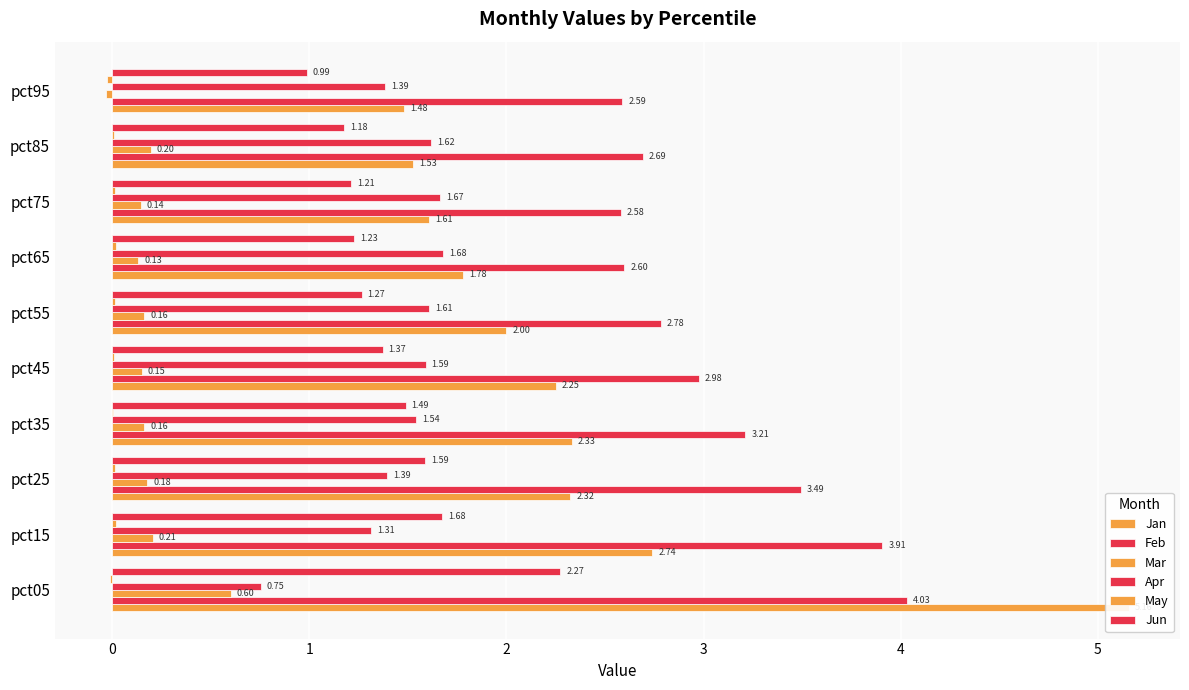

How many values in the Mar series are below 0?

1